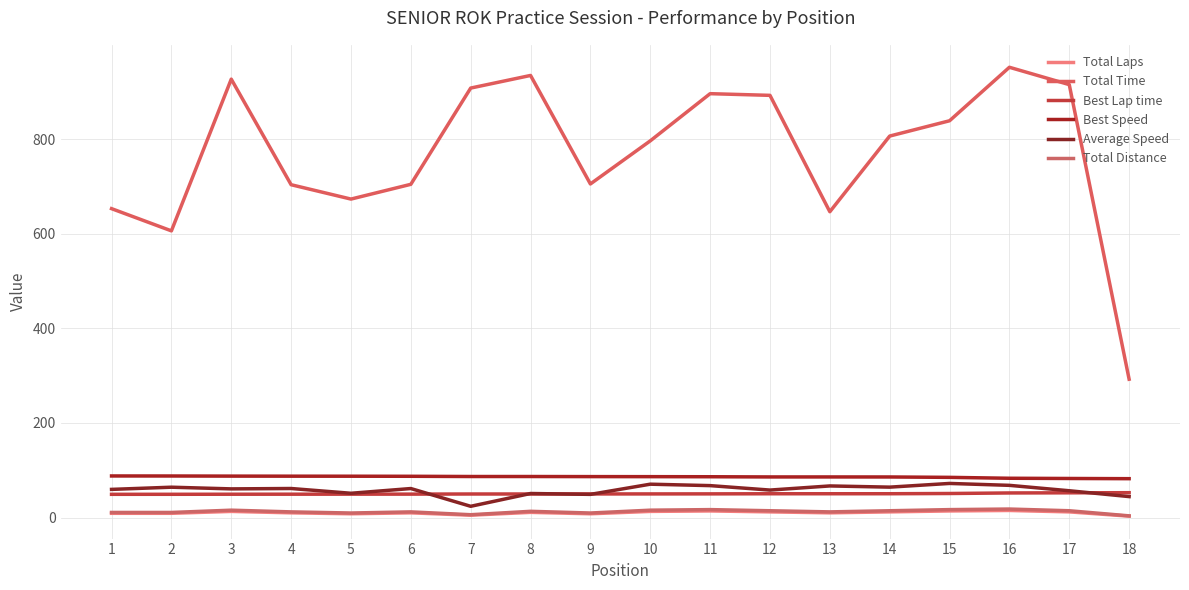

Does the chart display data point markers on the line(s)?

No